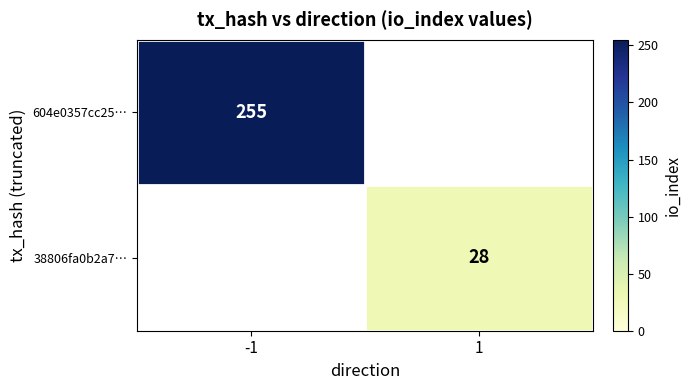

What is the smallest value displayed?

28.0